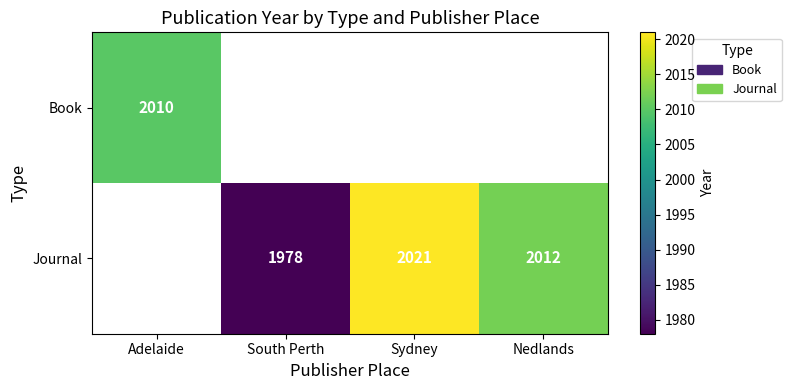

Is the value of Journal at Nedlands greater than the value of Book at Adelaide?

Yes